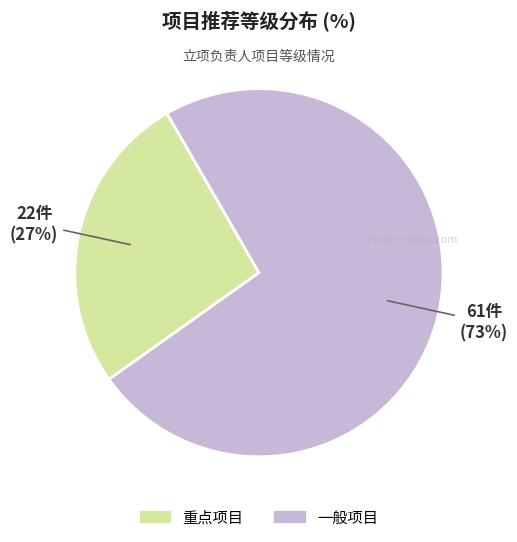

Is it true that 重点项目 is 18% of the pie?

False